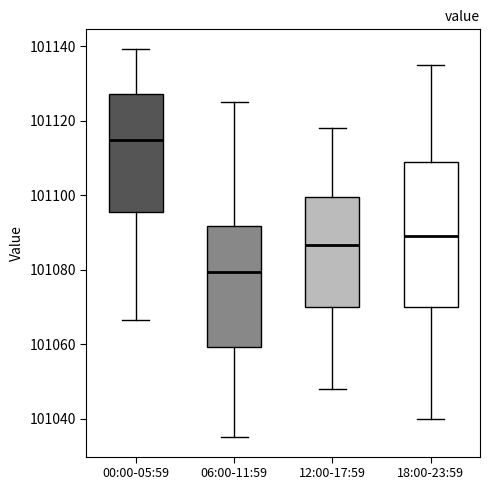

Reading left to right, read every box against the y-axis: the position of its median line, the range the box covers, and the ends of its whiskers. The values are not printed on the chart, so give them approximately, as read against the axis.

00:00-05:59: median 101114, box 101096 to 101128, whiskers 101066 to 101140
06:00-11:59: median 101080, box 101060 to 101092, whiskers 101036 to 101126
12:00-17:59: median 101086, box 101070 to 101100, whiskers 101048 to 101118
18:00-23:59: median 101090, box 101070 to 101110, whiskers 101040 to 101136